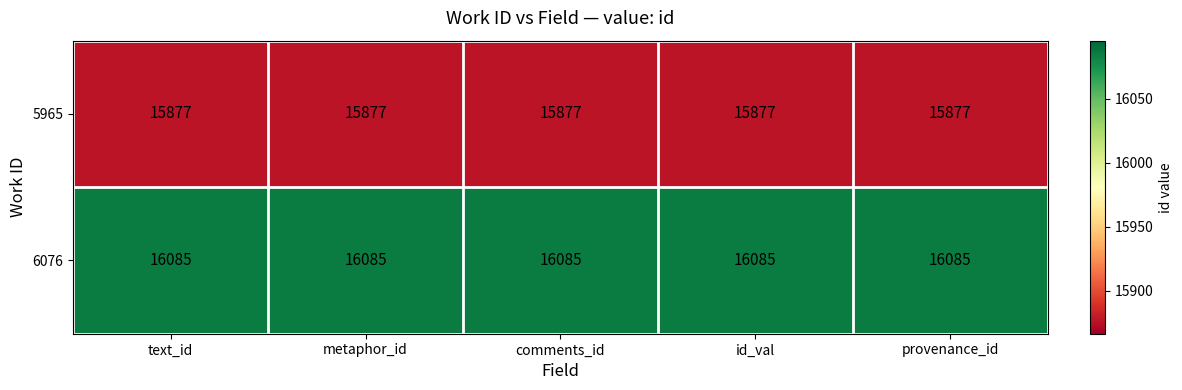

Rank the series at id_val from highest to lowest value.

6076, 5965